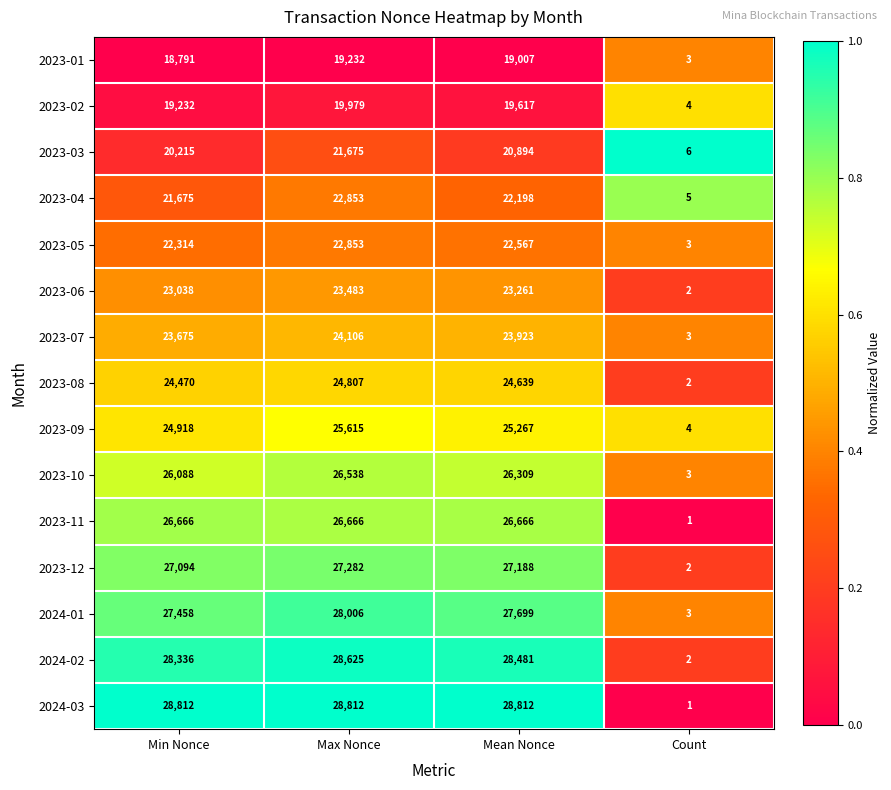

At how many categories does at least one series exceed 1525?

3